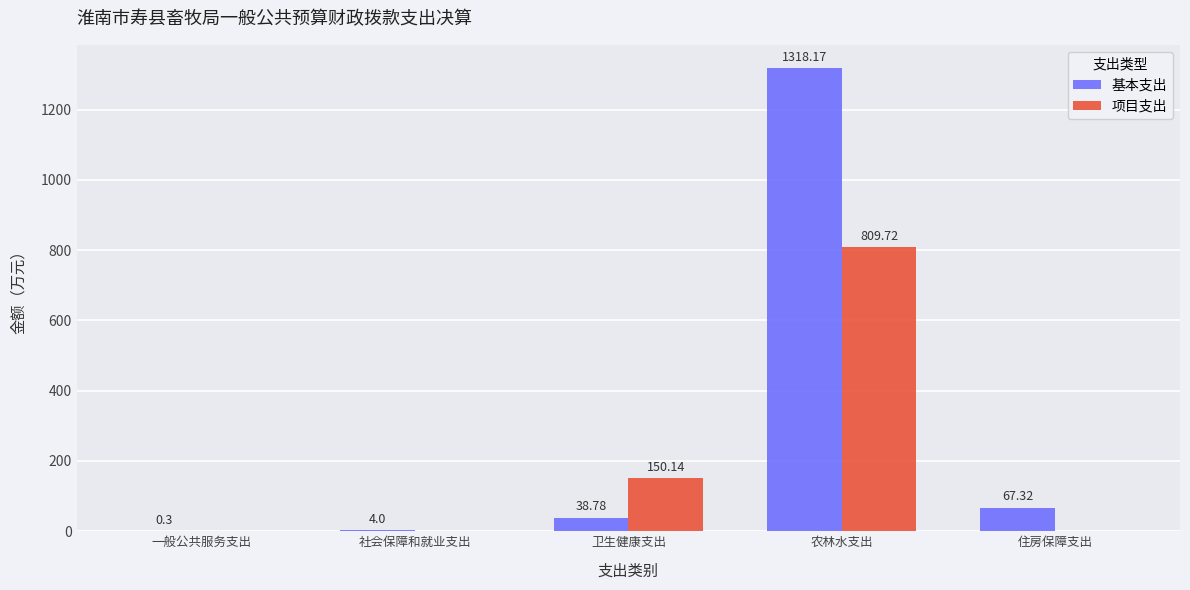

The value of 基本支出 at 住房保障支出 is 67.3. True or false?

True